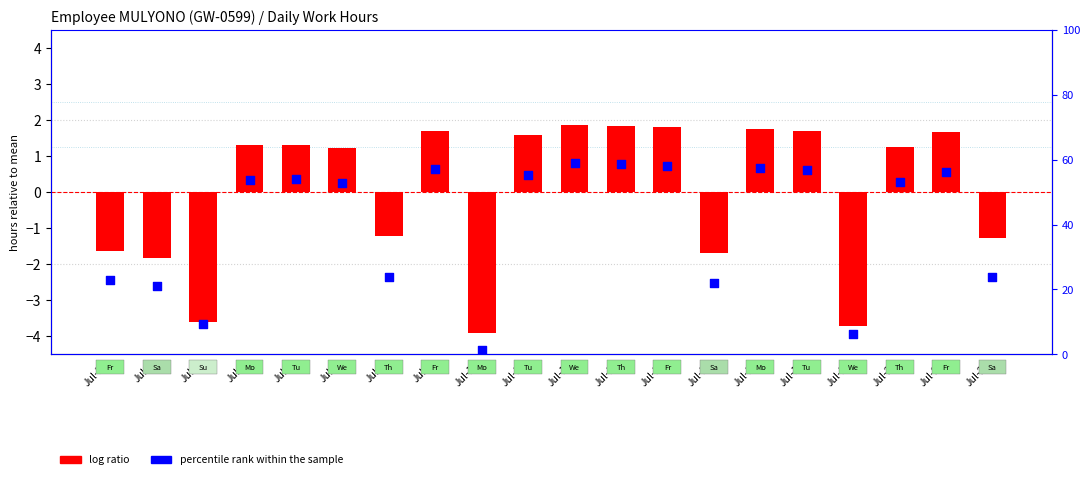

Which series has the widest spread of Y values?

percentile rank within the sample